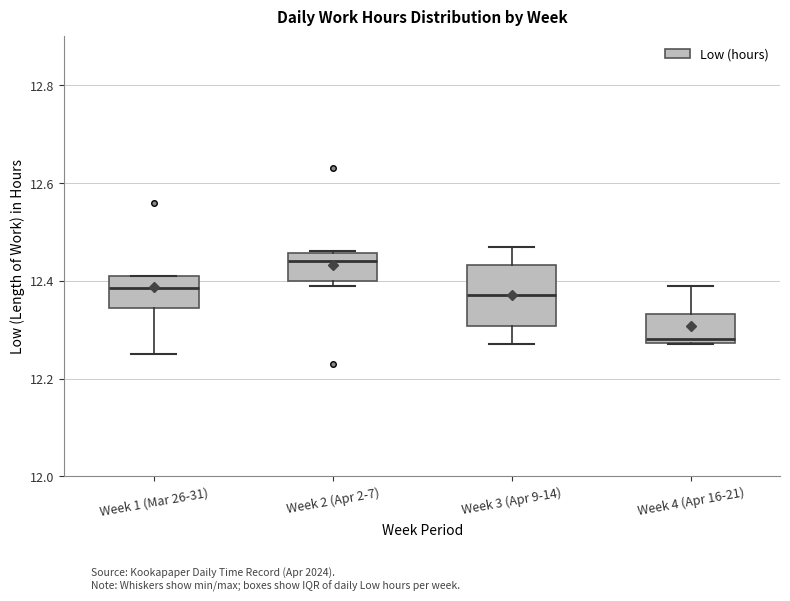

Reading left to right, read every box against the y-axis: the position of its median line, the range the box covers, and the ends of its whiskers. The values are not printed on the chart, so give them approximately, as read against the axis.

Week 1 (Mar 26-31): median 12.38, box 12.34 to 12.42, whiskers 12.26 to 12.42
Week 2 (Apr 2-7): median 12.44, box 12.40 to 12.46, whiskers 12.40 (just below the box's lower edge) to 12.46
Week 3 (Apr 9-14): median 12.38, box 12.30 to 12.44, whiskers 12.28 to 12.48
Week 4 (Apr 16-21): median 12.28 (just above the box's lower edge), box 12.28 to 12.34, whiskers 12.28 to 12.40